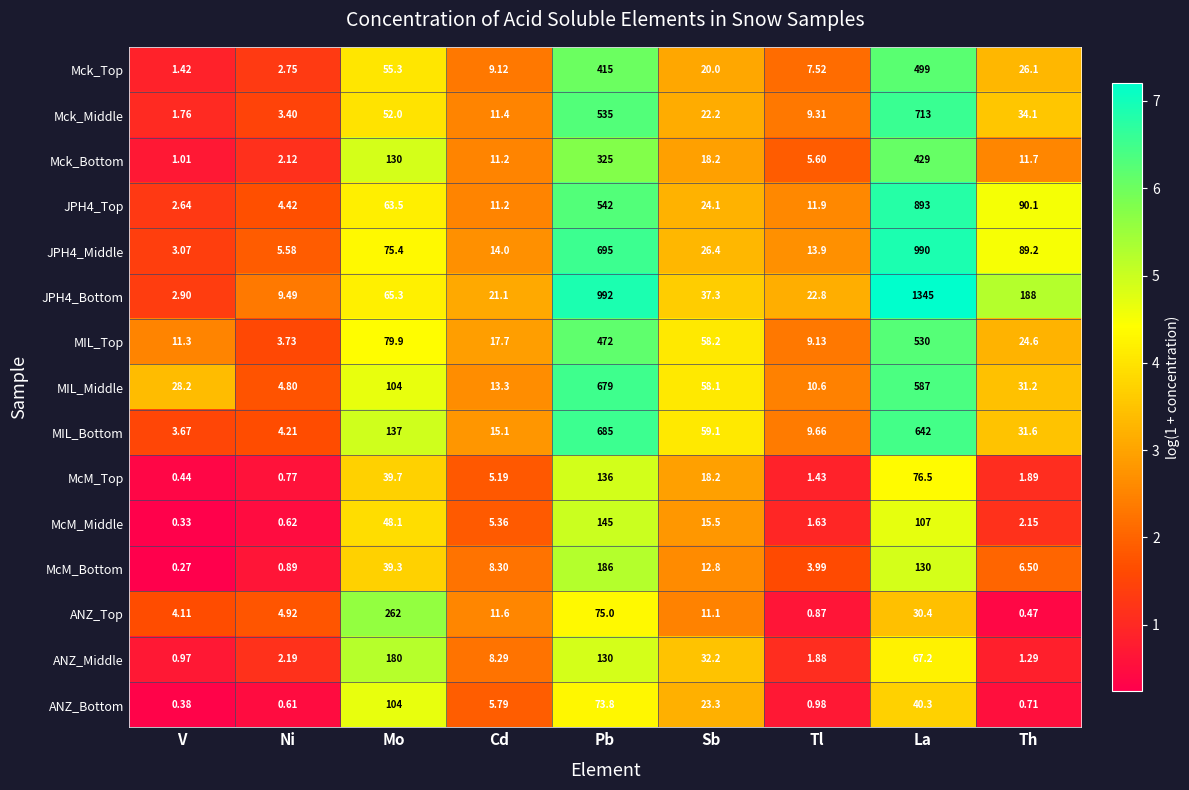

At which category is the sum across all series the highest?

La